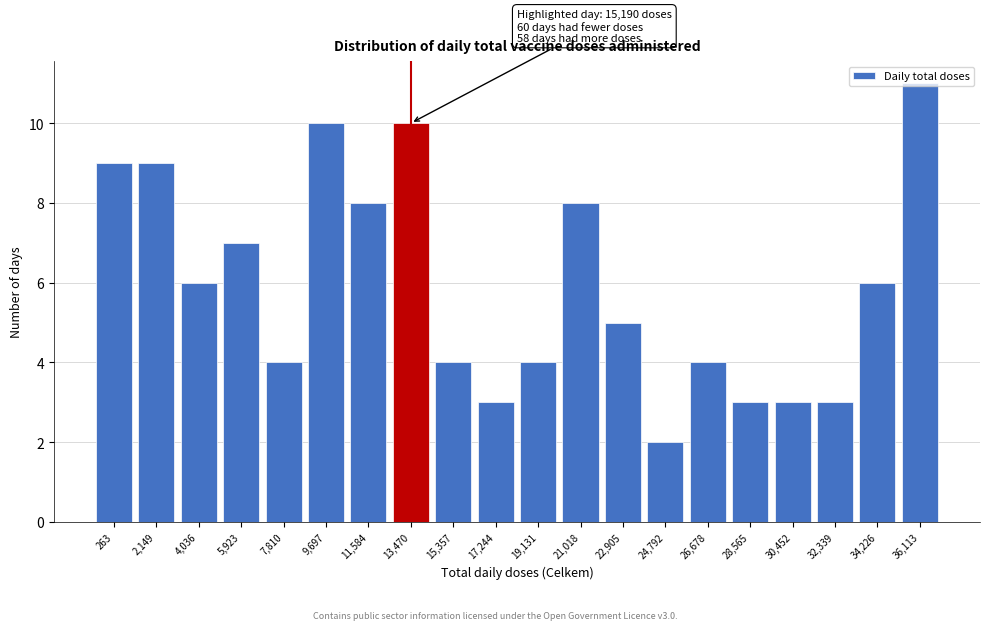

Is it true that the value at 26,678 is 4?

True